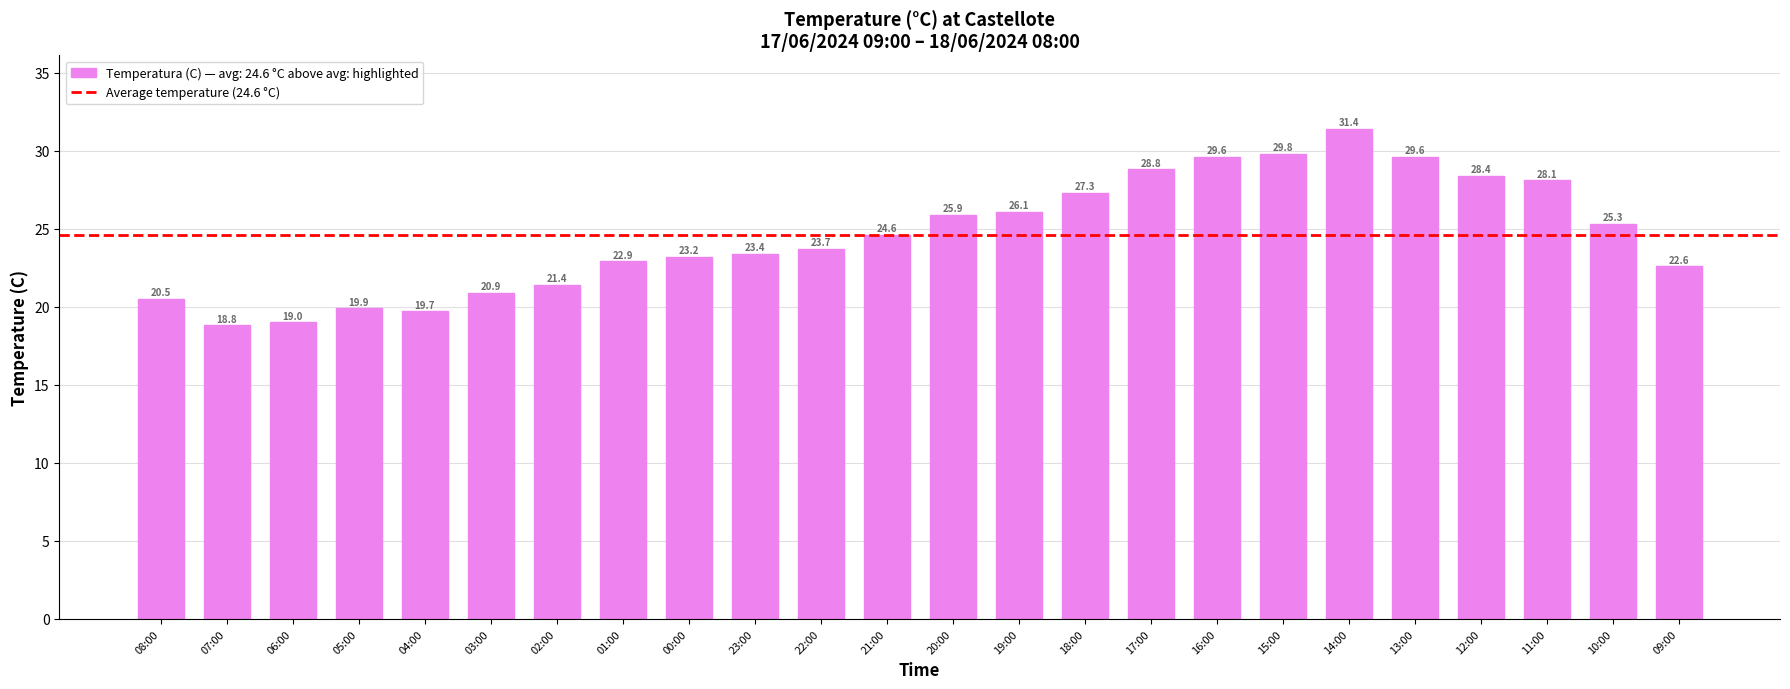

Between 21:00 and 04:00, which is larger?

21:00